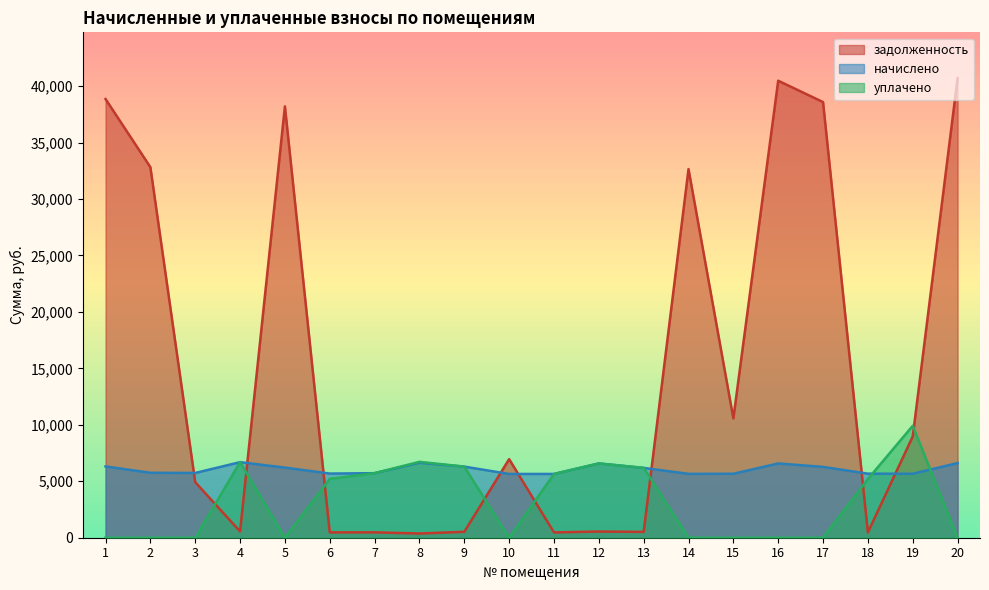

True or false: начислено has more than 1 points higher than both neighbors.

True